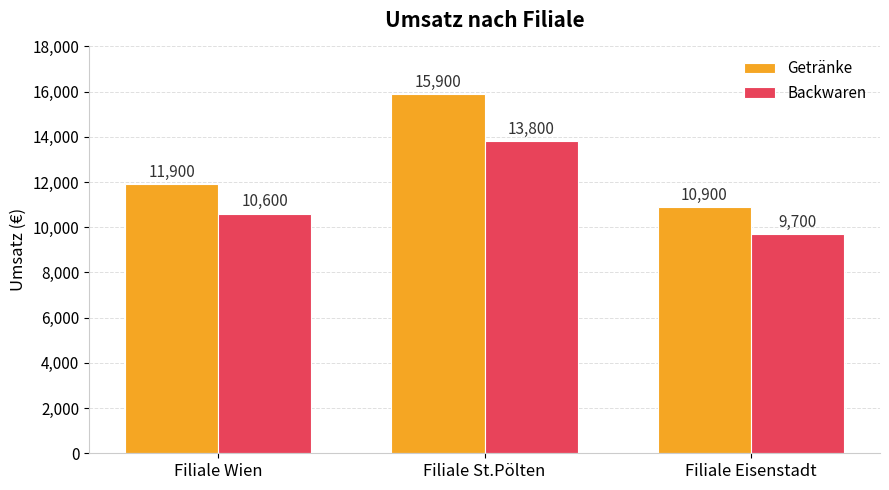

Reading left to right, extract all data points from this chart.

Getränke: 11900	15900	10900
Backwaren: 10600	13800	9700